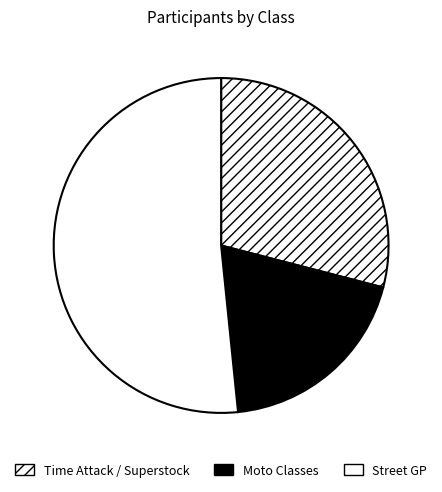

How many slices are in this pie chart?

3